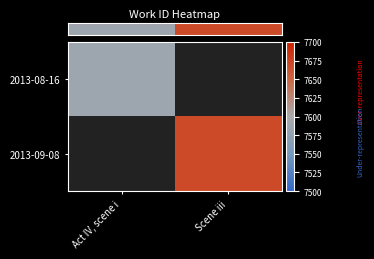

What is the minimum value shown in the chart?

7588.0